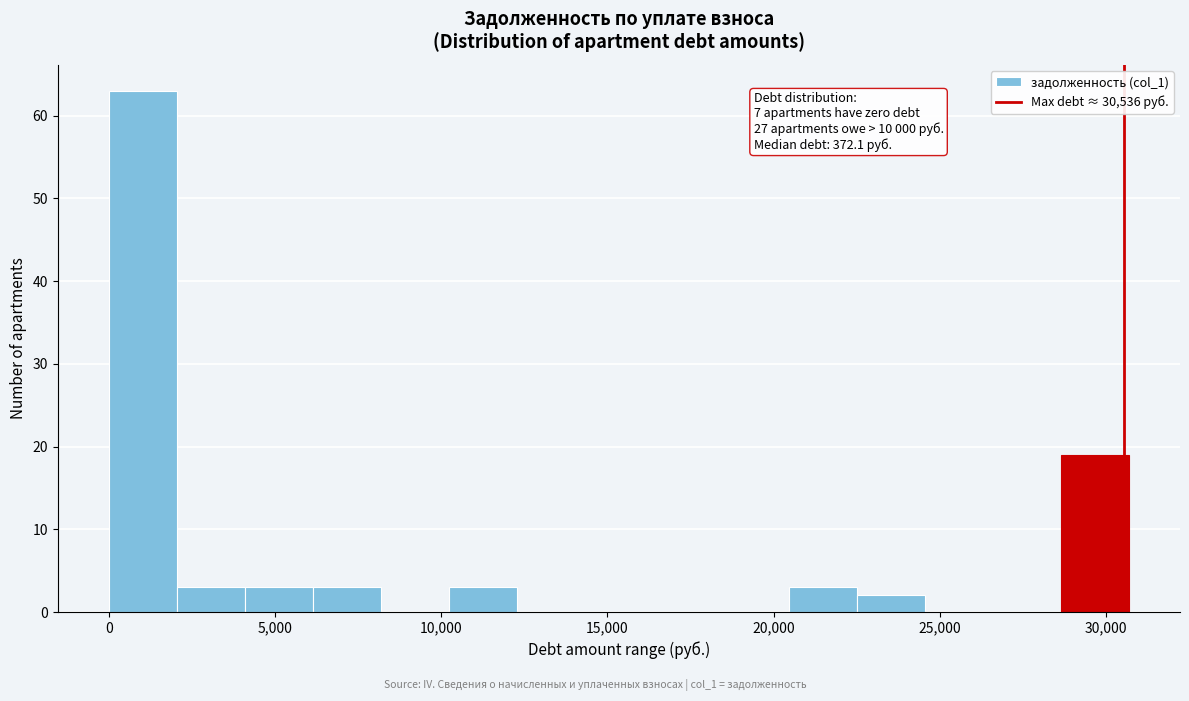

Over which range of the x-axis is the bar tallest?

0 to 2000